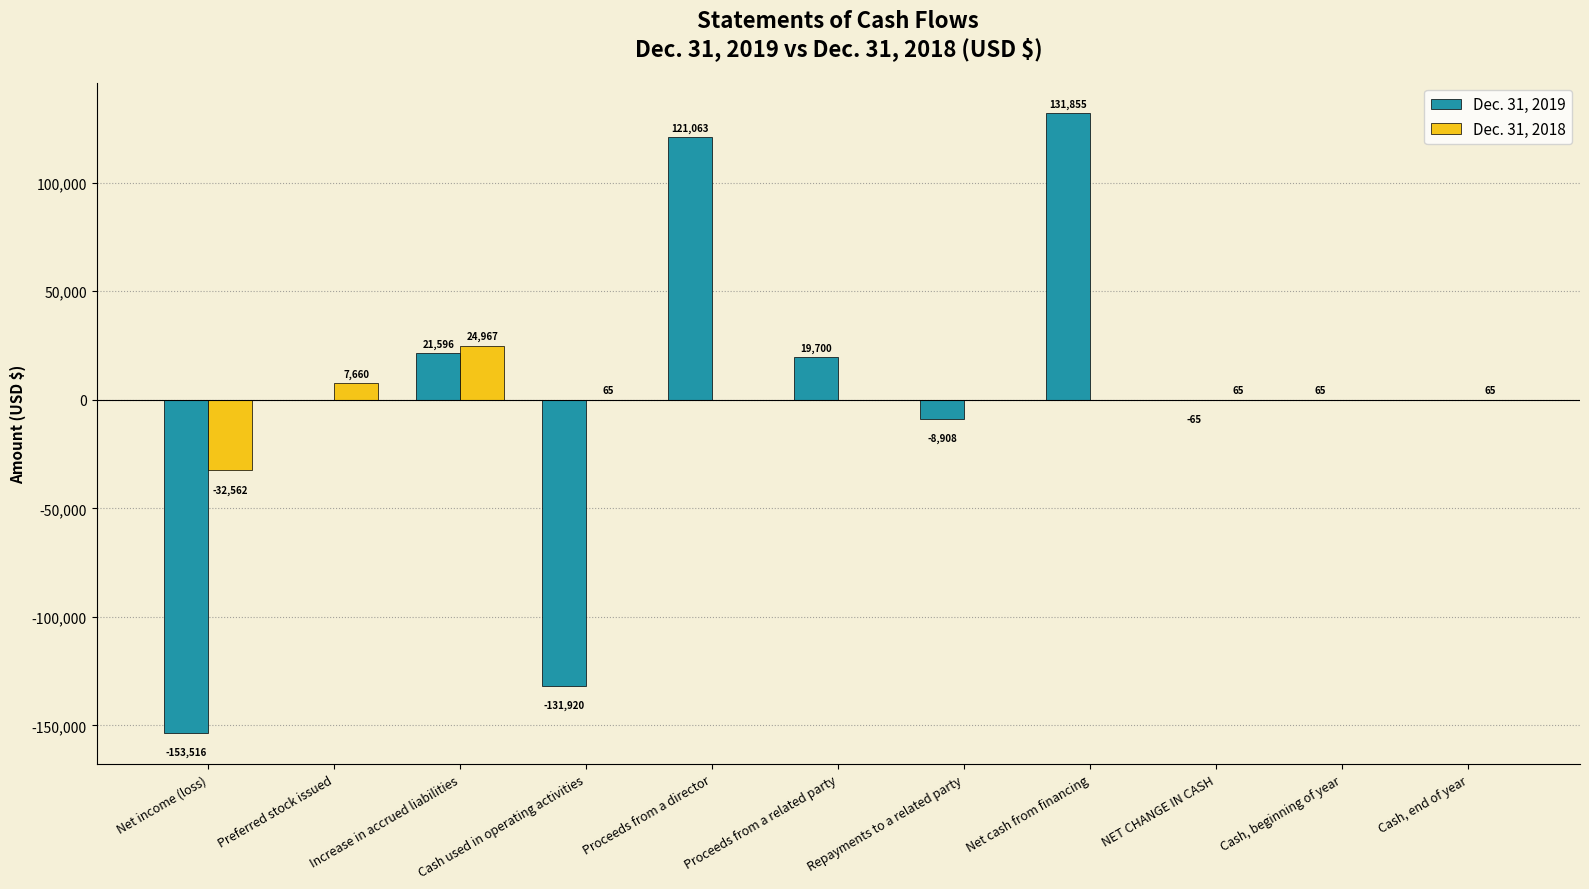

Which series changed the most between Net income (loss) and Net cash from financing?

Dec. 31, 2019